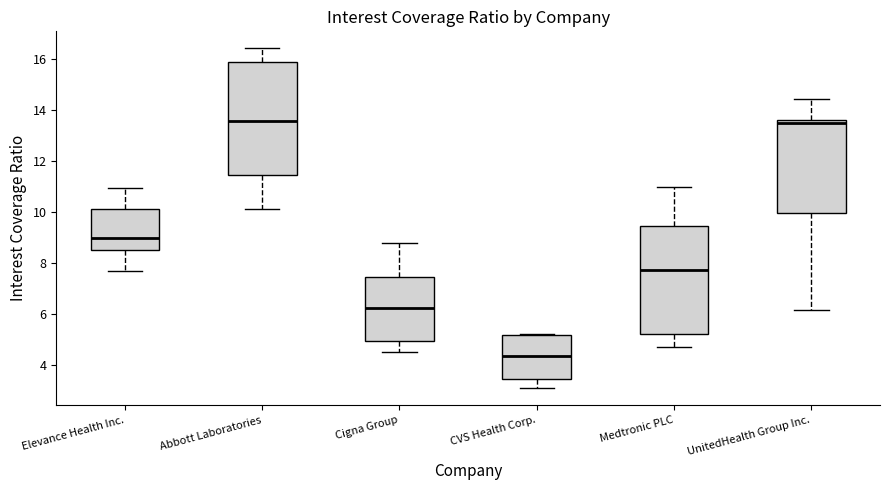

Which box has the lowest median line?

CVS Health Corp.